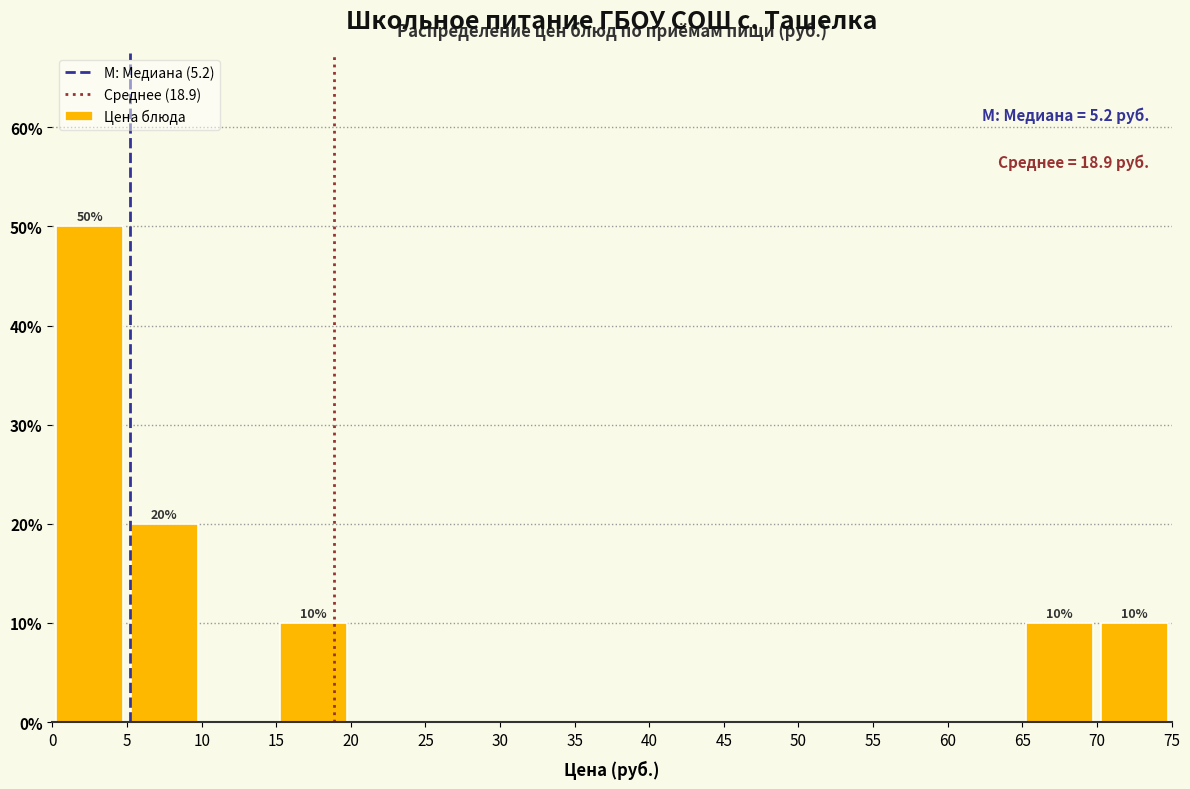

Which range on the x-axis has the tallest bar?

0 to 5